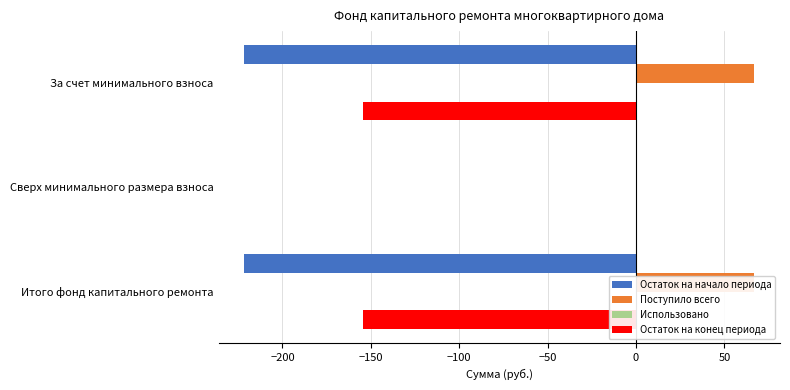

The value of Использовано at −250 is 0.0. True or false?

False